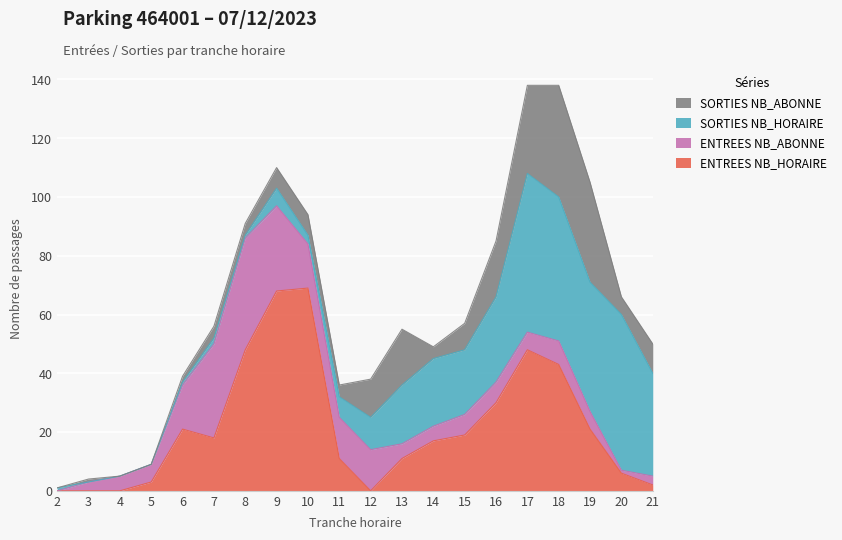

What is the total value across all series at 16?

85